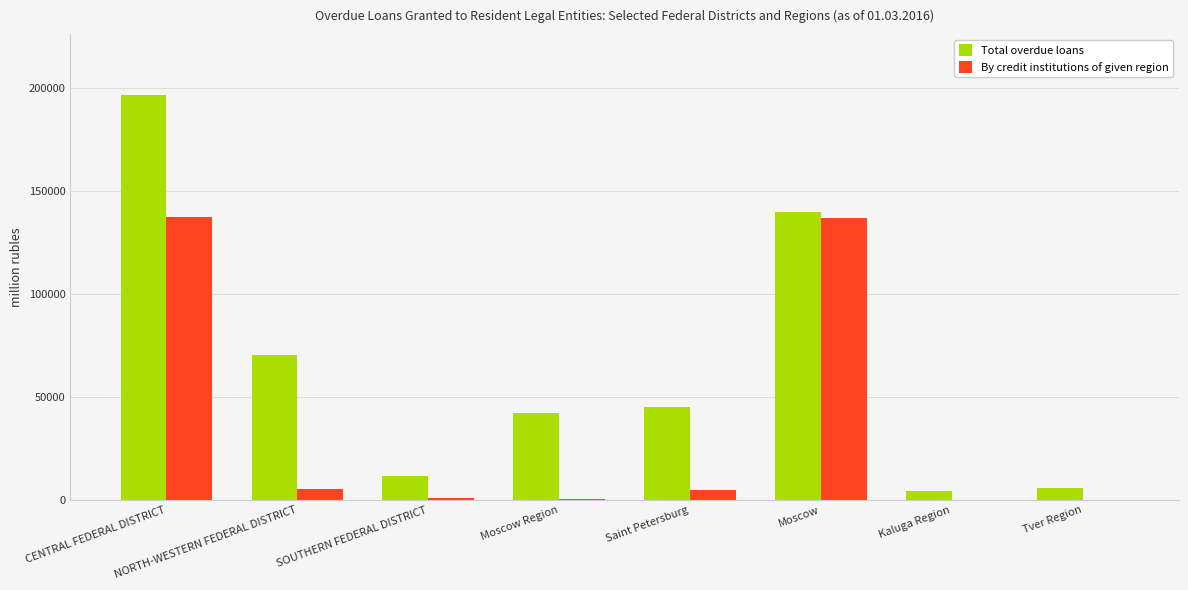

Between SOUTHERN FEDERAL DISTRICT and Saint Petersburg, which series saw the biggest shift?

Total overdue loans